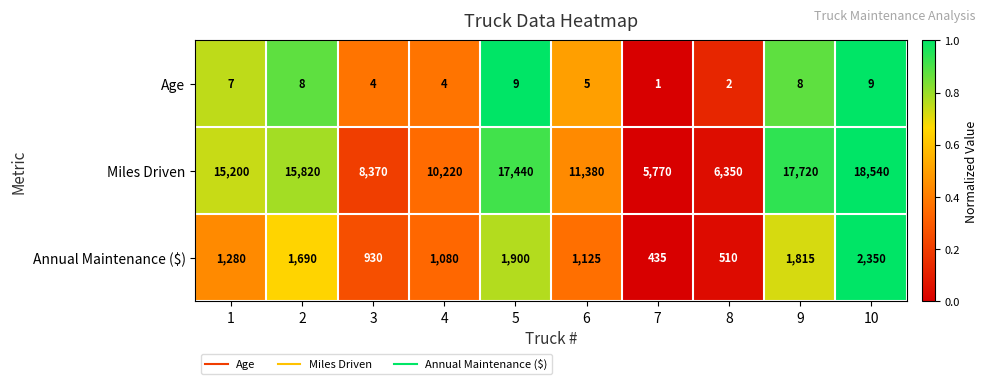

What is the difference between the Age values at 1 and 3?

3